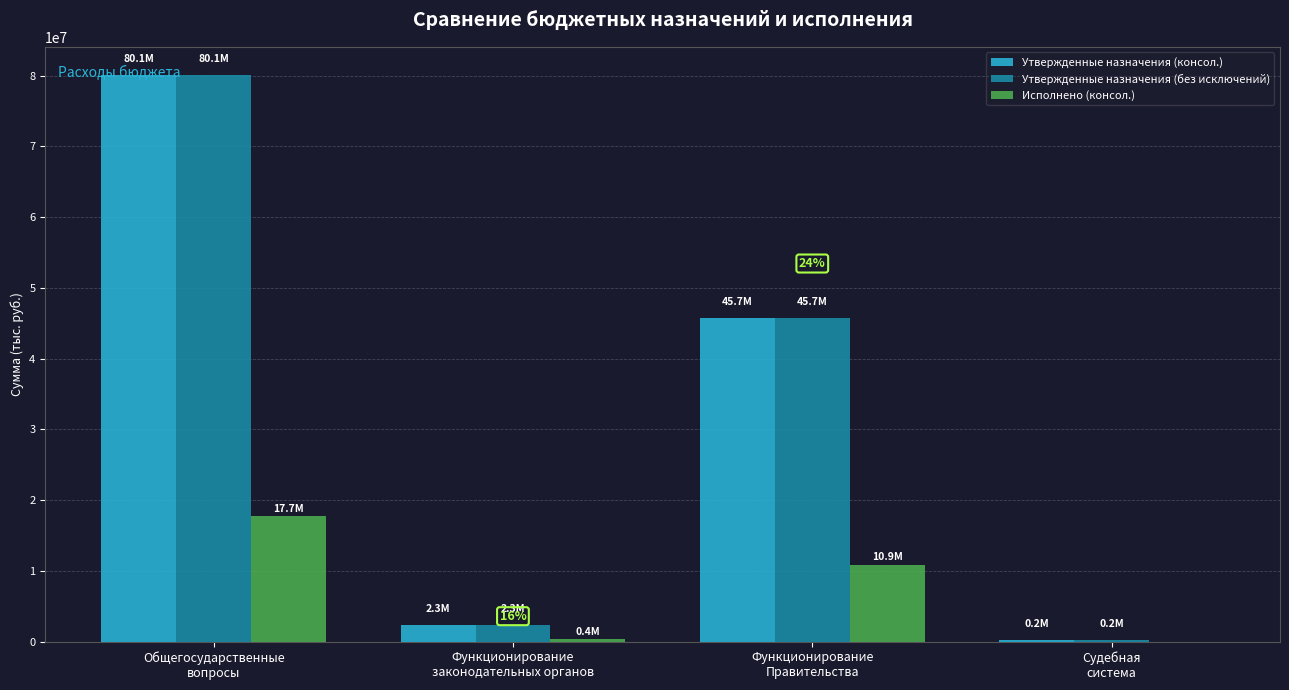

Where does the Утвержденные назначения (без исключений) series first go above 45662503?

Общегосударственные
вопросы